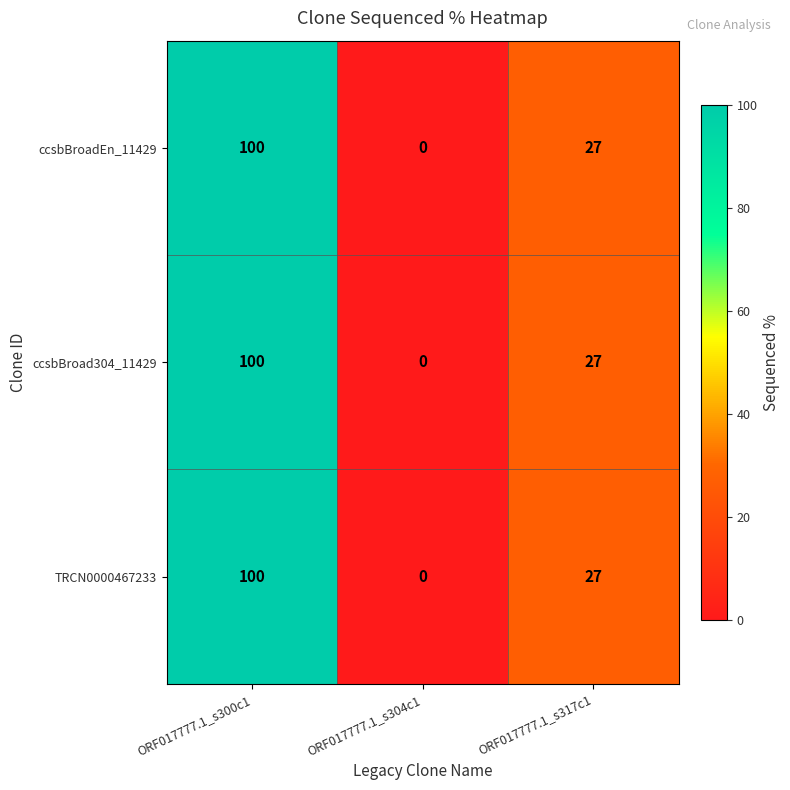

Count the number of data series in this chart.

3